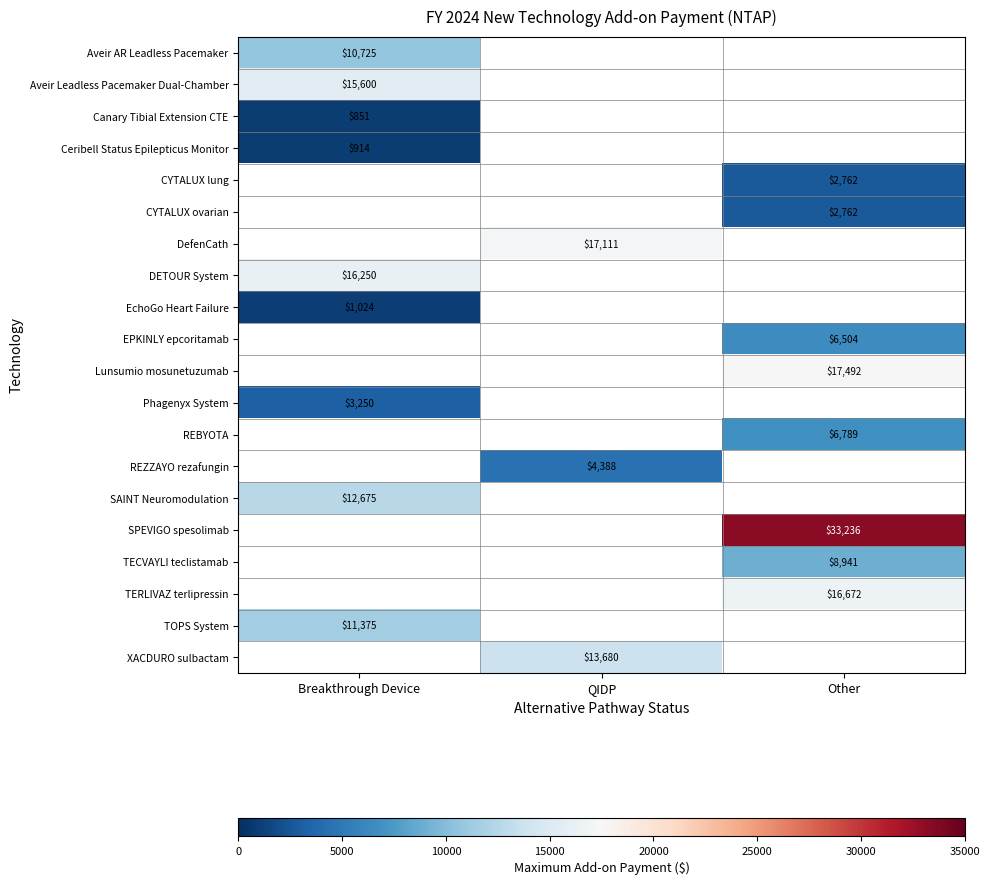

True or false: EchoGo Heart Failure has a value of 1390 at Breakthrough Device.

False